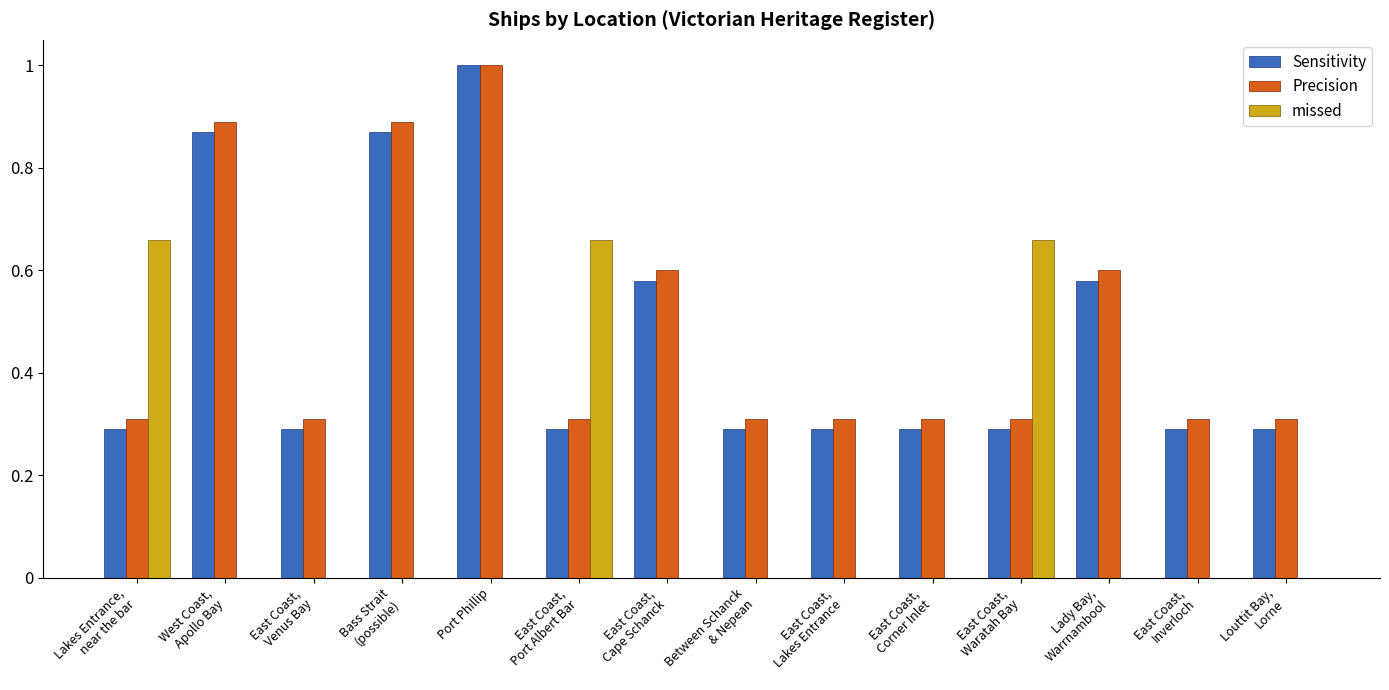

At which category is the sum across all series the highest?

Port Phillip